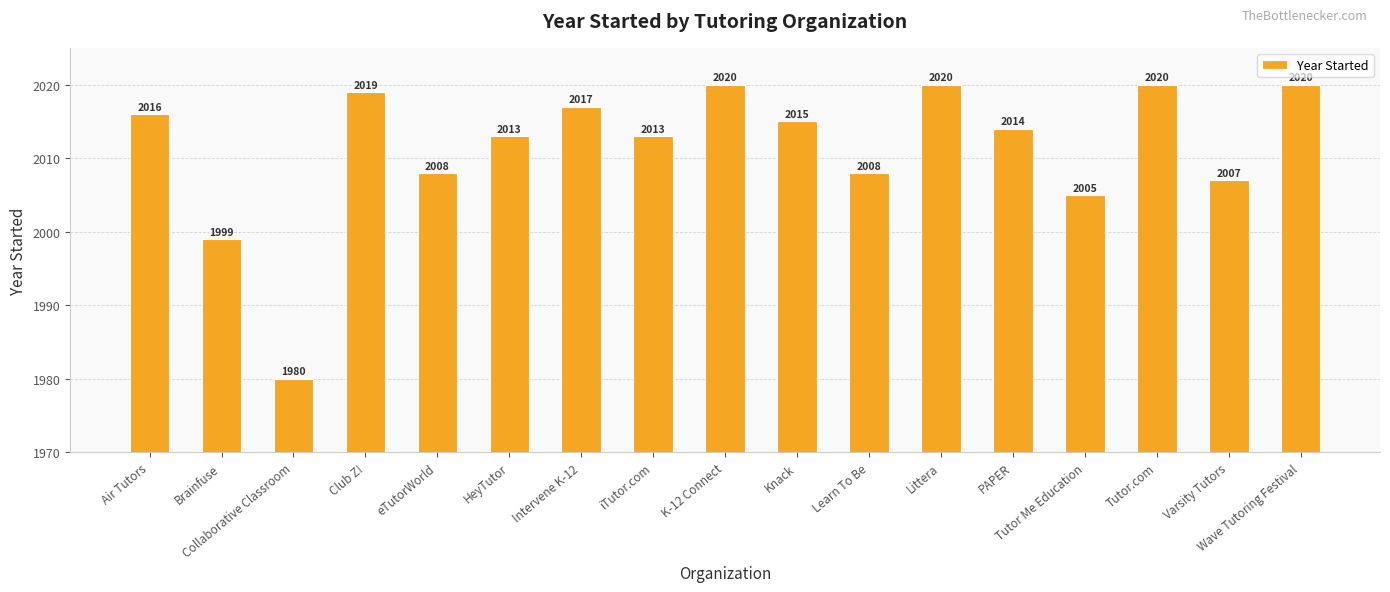

Count the number of categories in the chart.

17